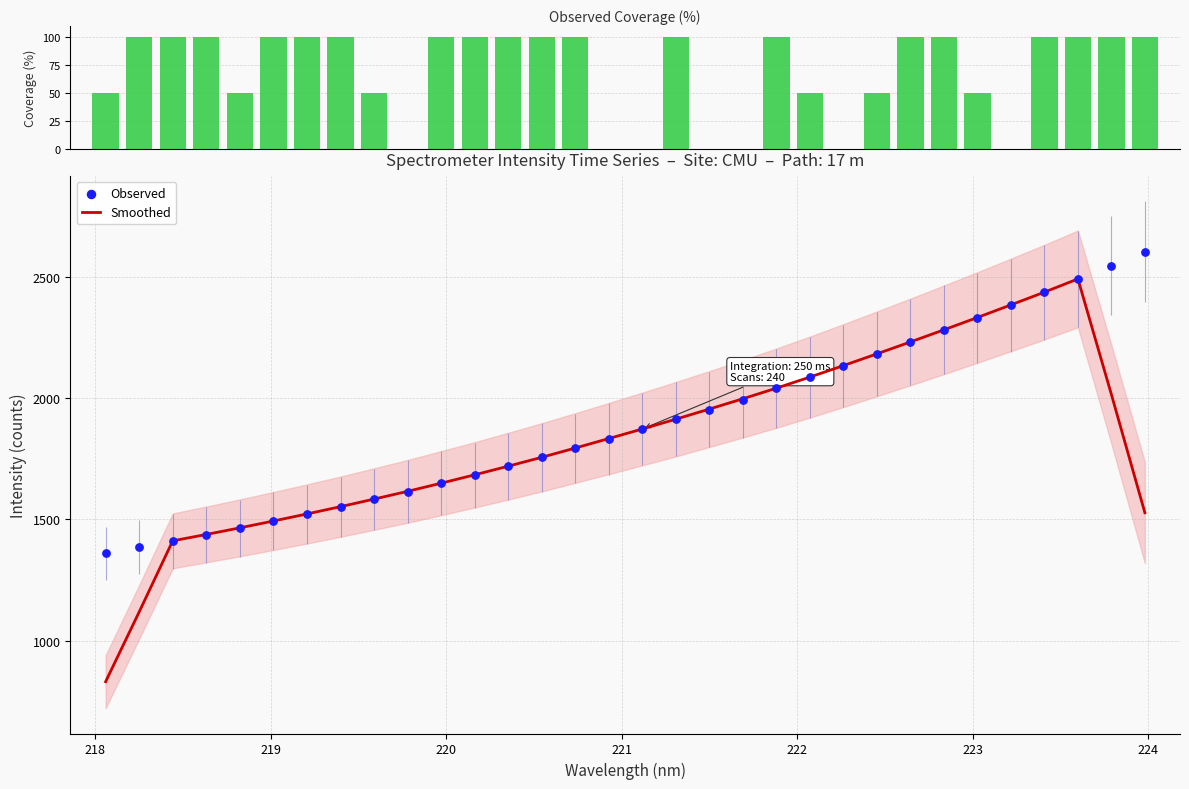

Which series has the widest spread of Y values?

Smoothed